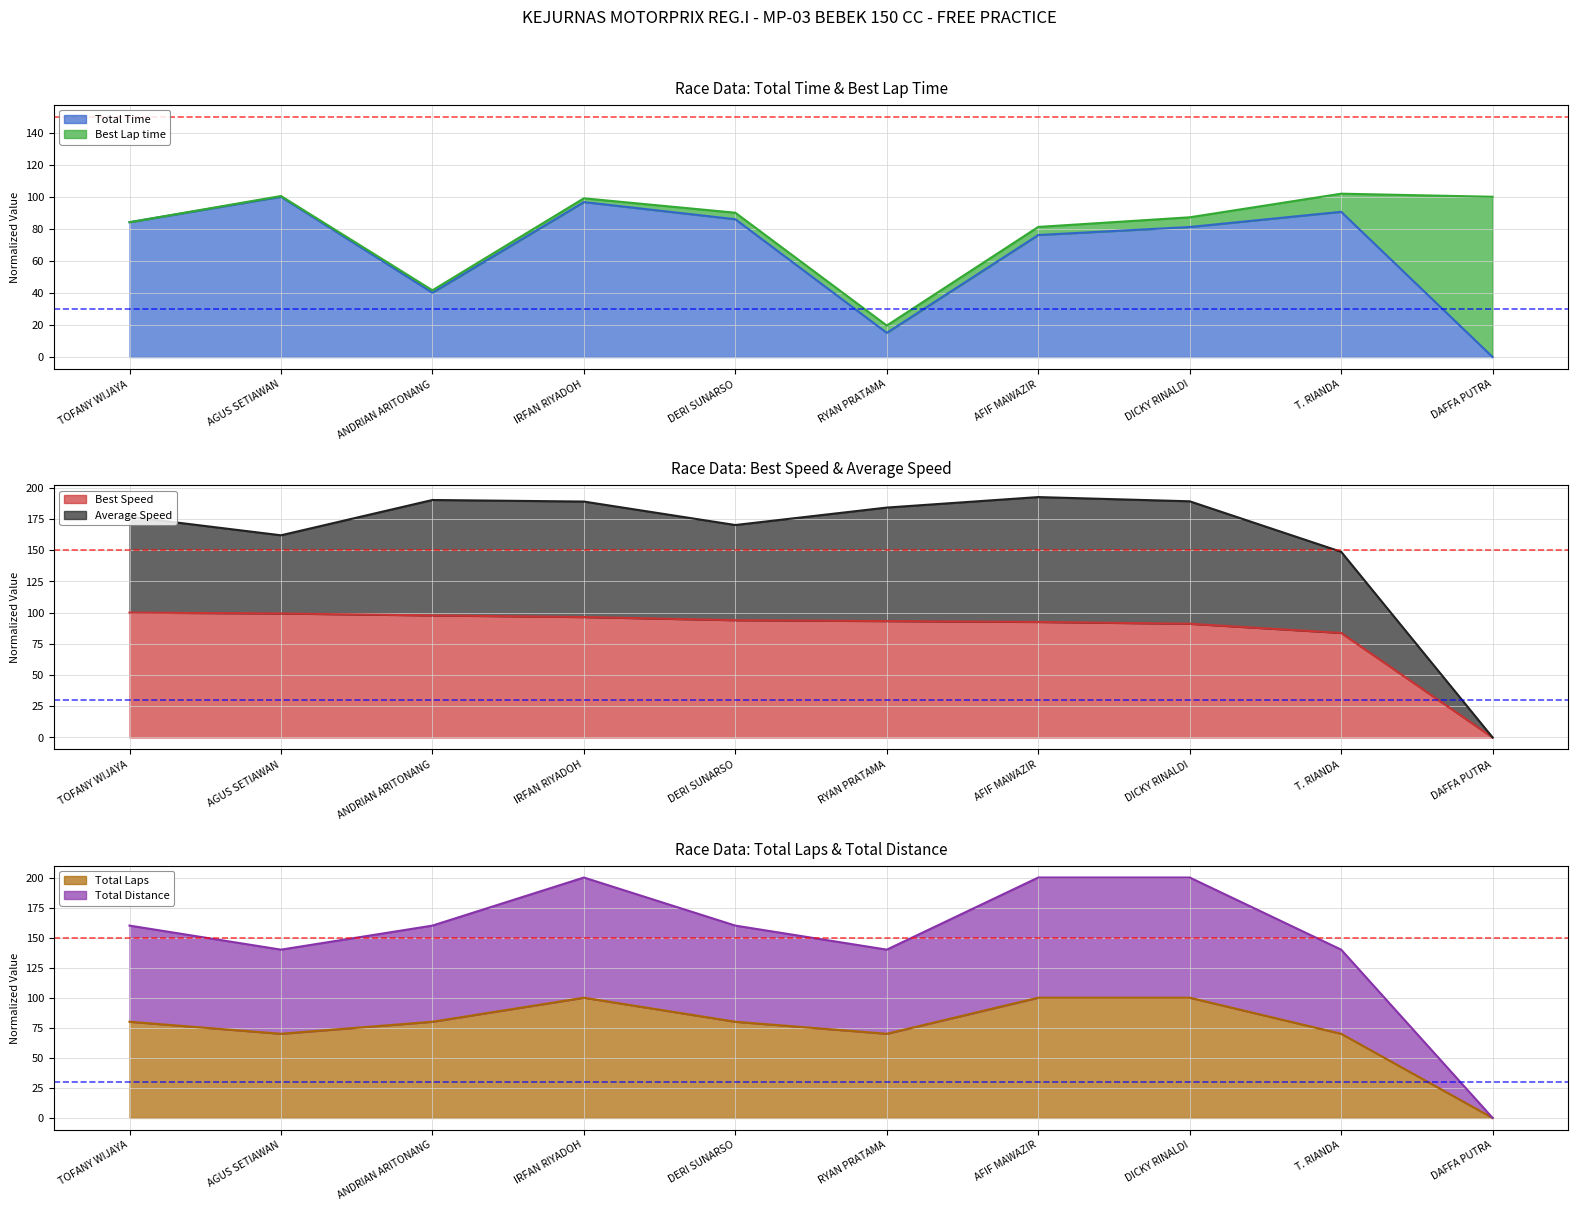

In Total Time, how many points are higher than both neighbors (excluding endpoints)?

3